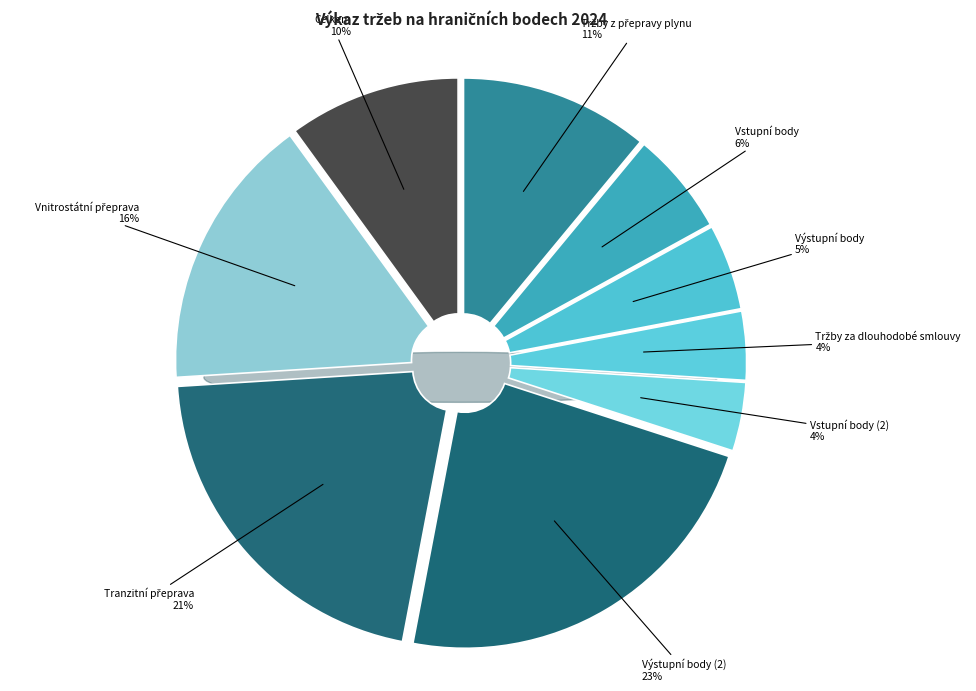

Which category has the smallest portion of the pie?

Tržby za dlouhodobé smlouvy